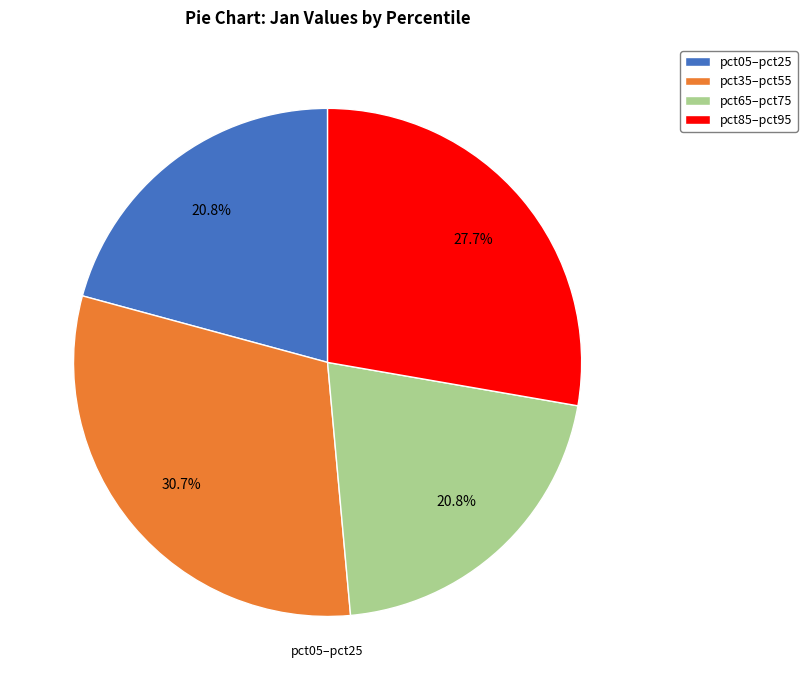

Approximately how many times larger is the value at pct05–pct25 compared to pct35–pct55?

0.7